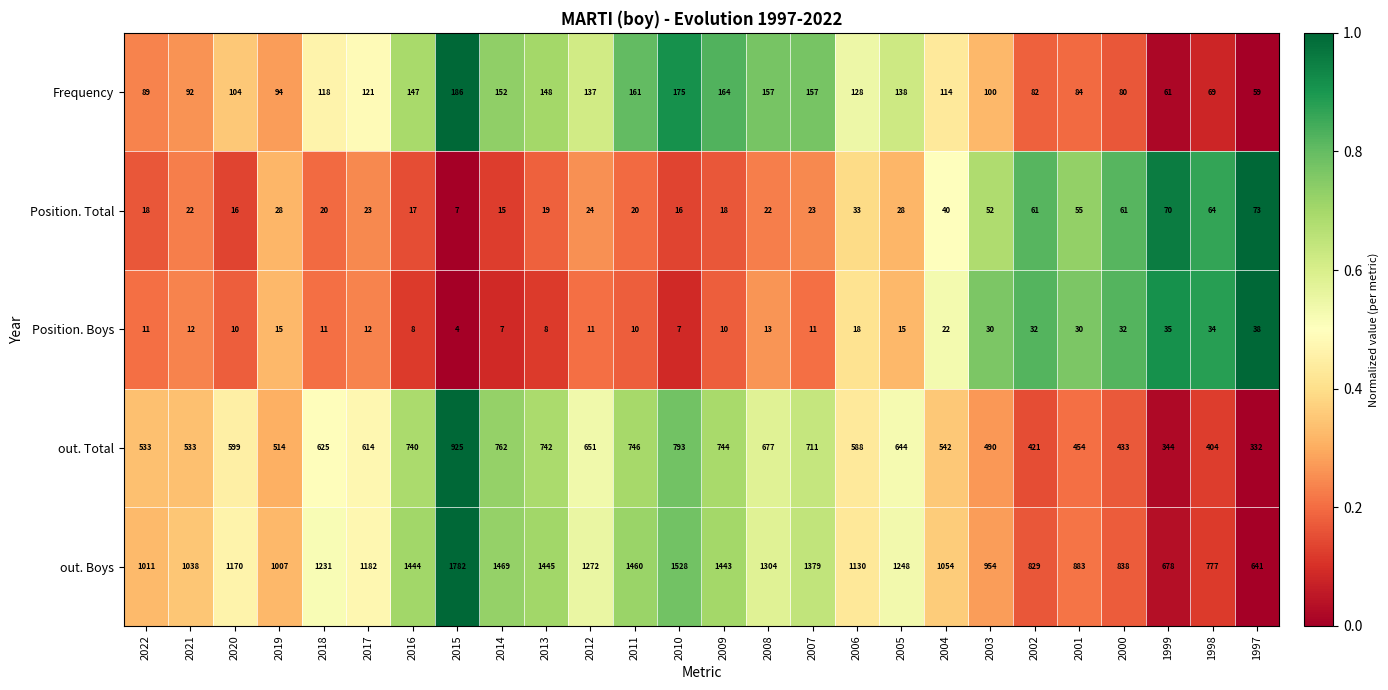

How many distinct data groups are displayed?

5